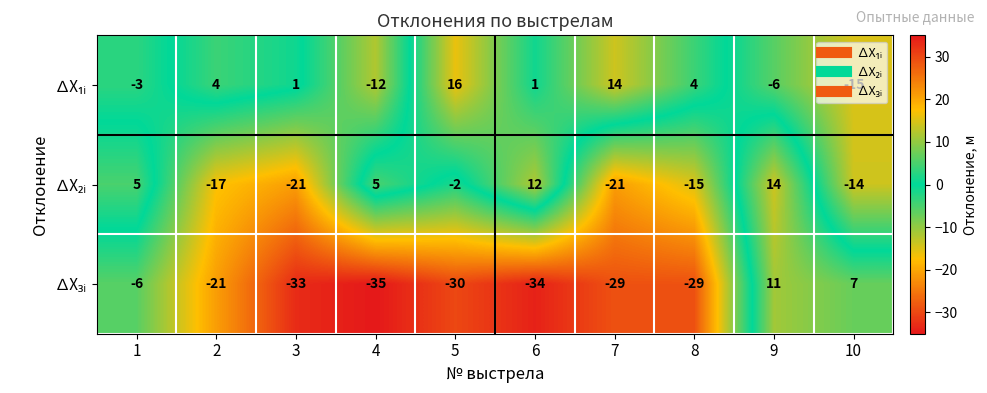

Count the number of data series in this chart.

3